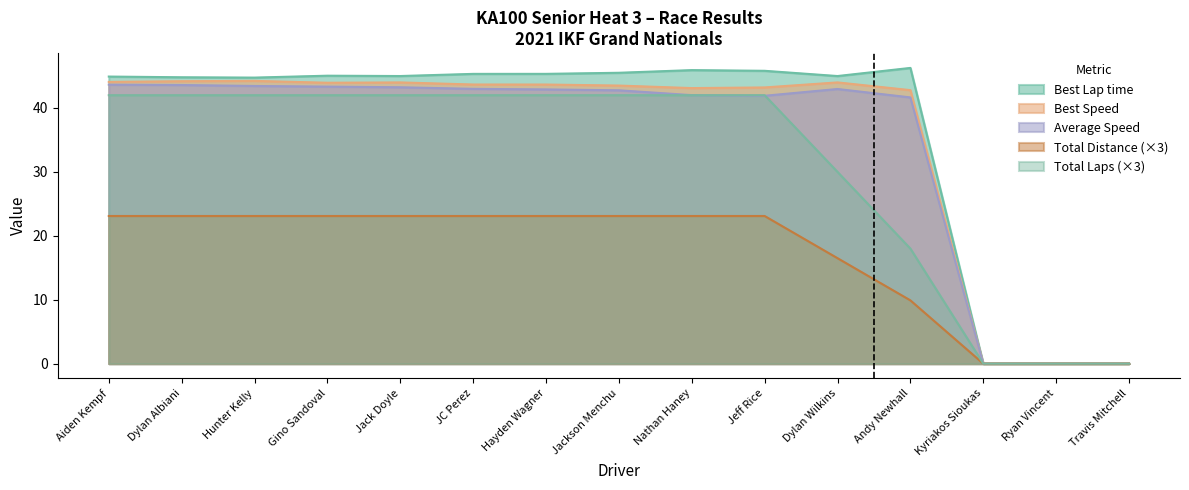

Read the Average Speed value at JC Perez.

43.0